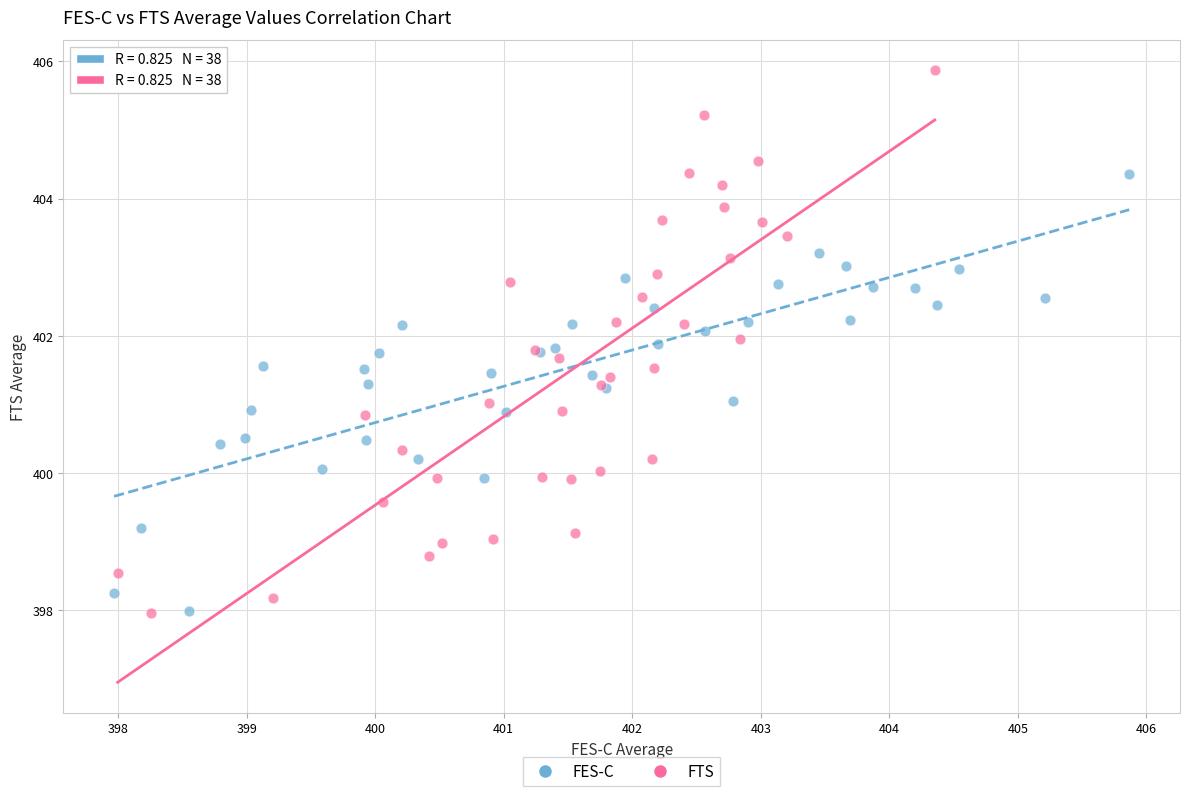

Which series reaches the maximum Y coordinate?

FTS